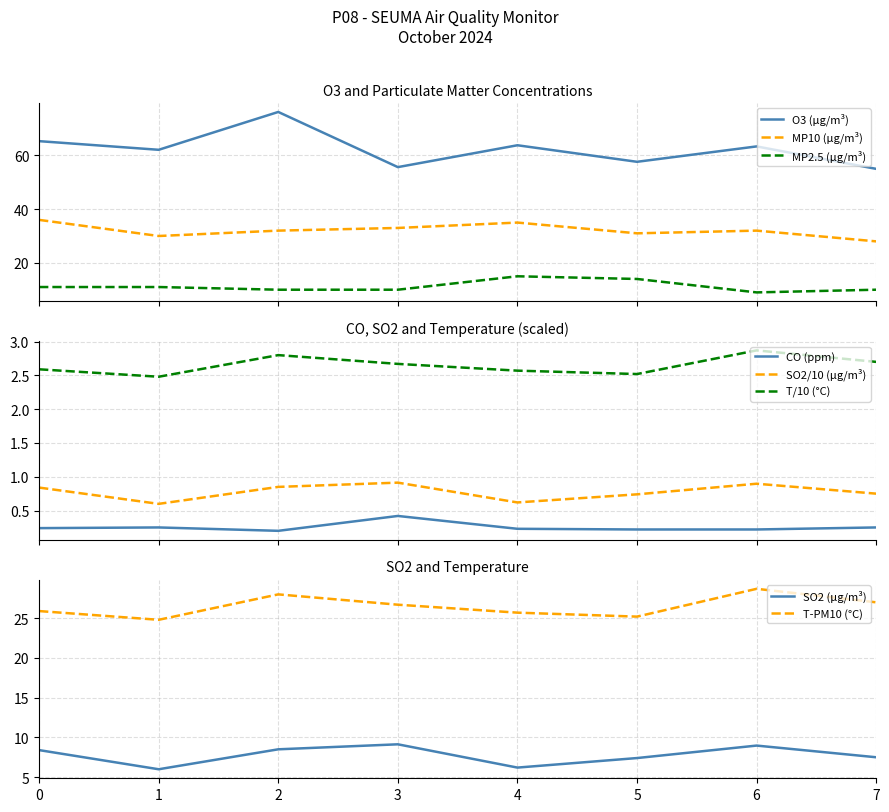

True or false: MP10 (µg/m³) and MP2.5 (µg/m³) cross at least once.

False